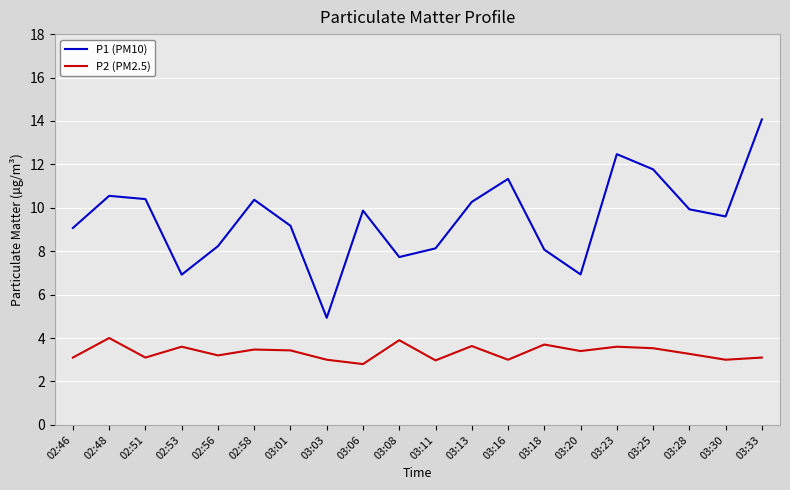

Is it true that P2 (PM2.5) equals 3.6 at 03:13?

True